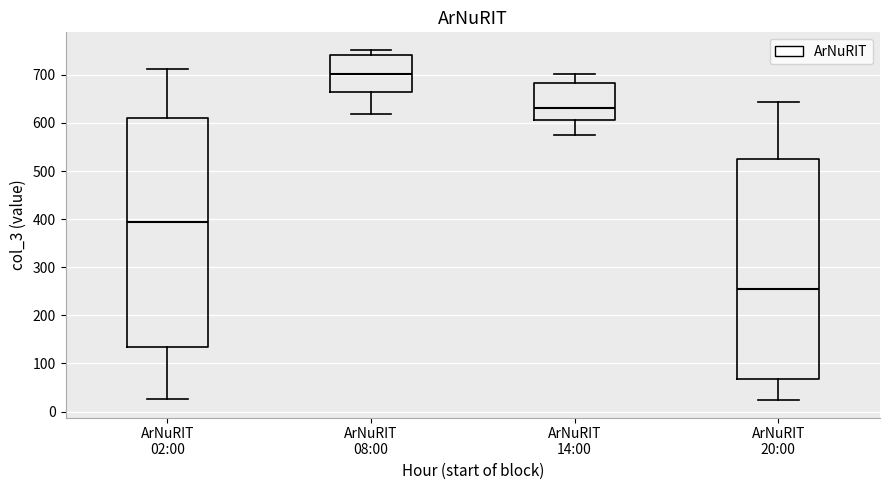

Where is the upper edge of the box for ArNuRIT 02:00 on the y-axis? The values are not printed on the chart, so give them approximately, as read against the axis.

610